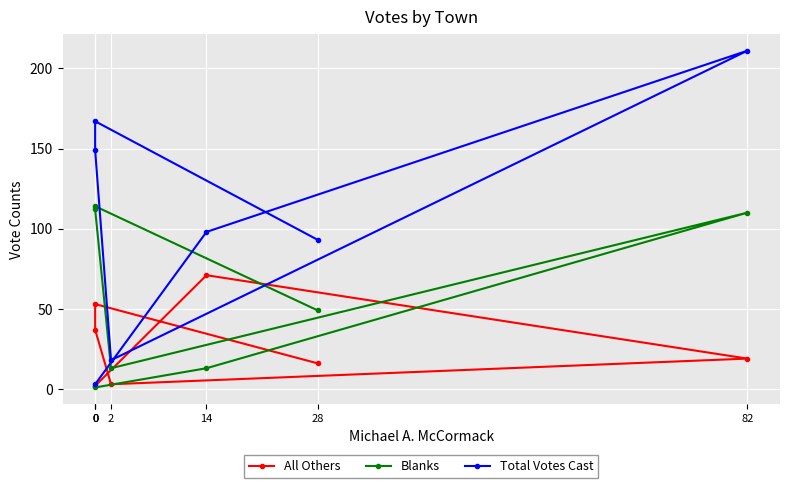

How many categories are shown in the chart?

7